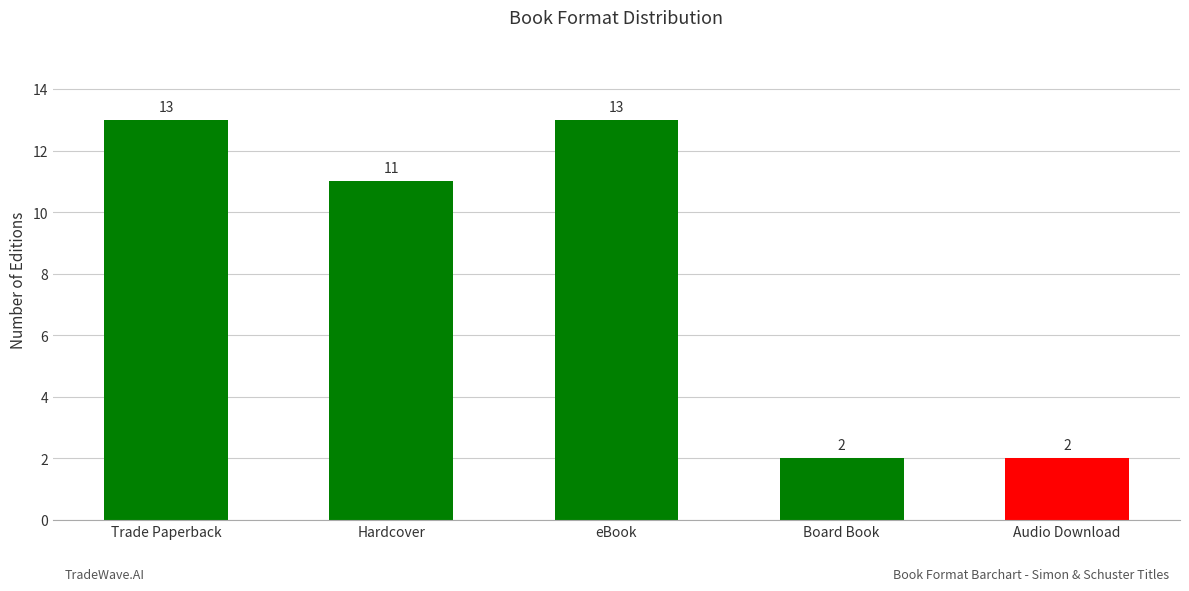

Count the values in the range 2 to 13.

5